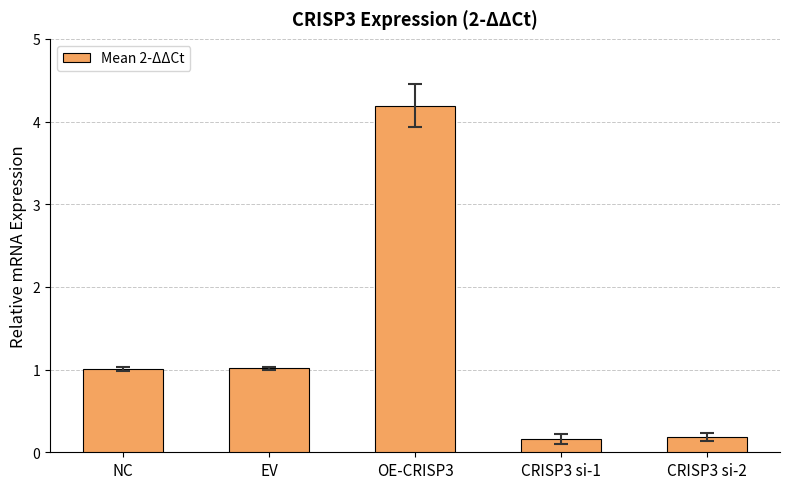

Is it true that the value at NC is 1.0?

True